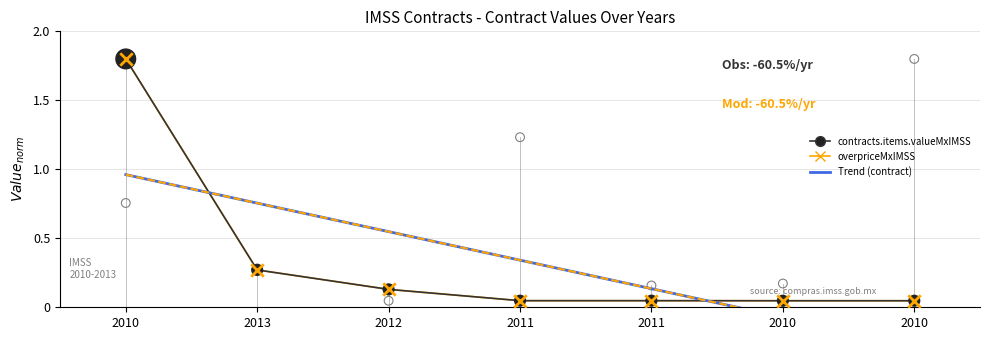

Which series has the largest Y range (max minus min)?

contracts.items.valueMxIMSS